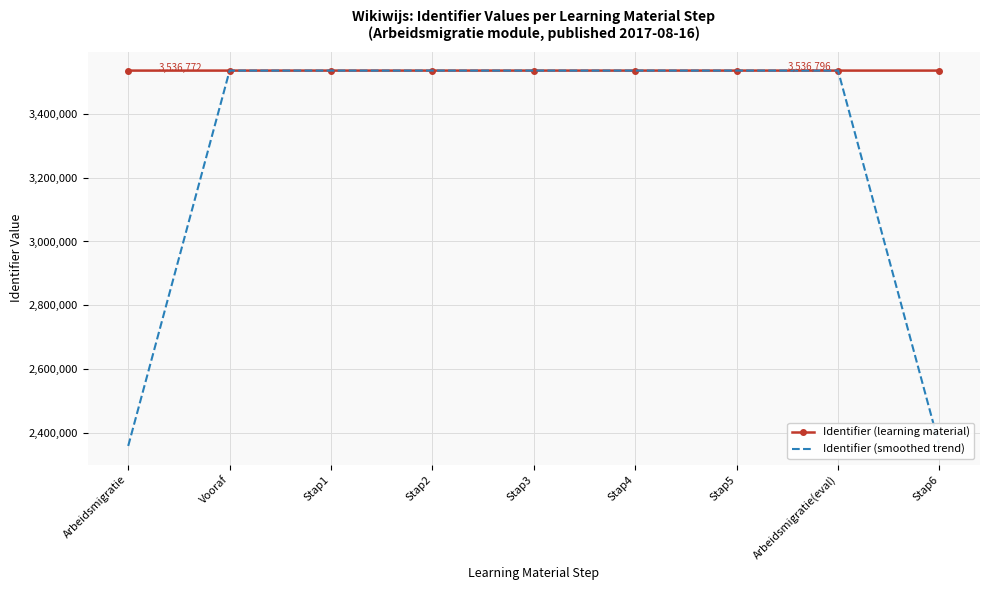

Rank the series by their average value, from lowest to highest.

Identifier (smoothed trend), Identifier (learning material)